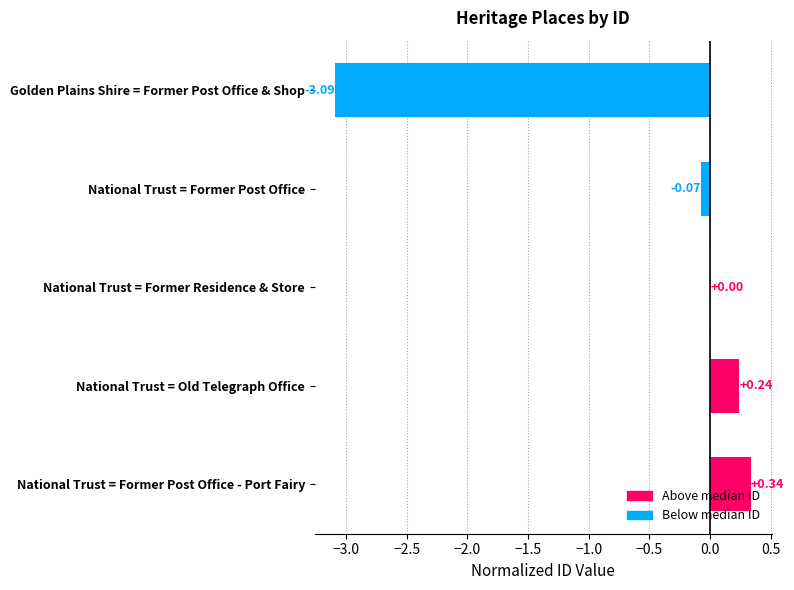

What is the sum of all values?

-2.6